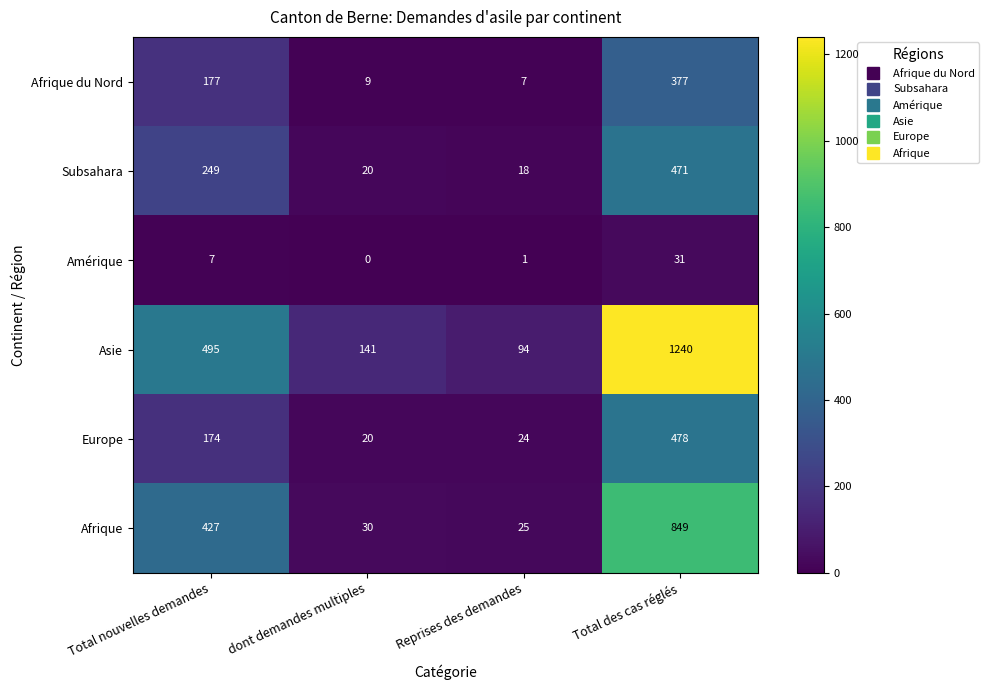

At which label does Subsahara reach its minimum?

Reprises des demandes